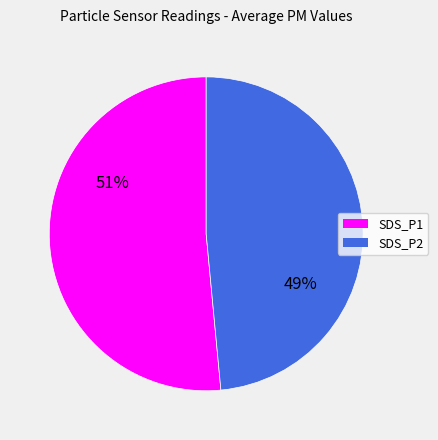

The SDS_P2 slice represents 49% of the pie. True or false?

True